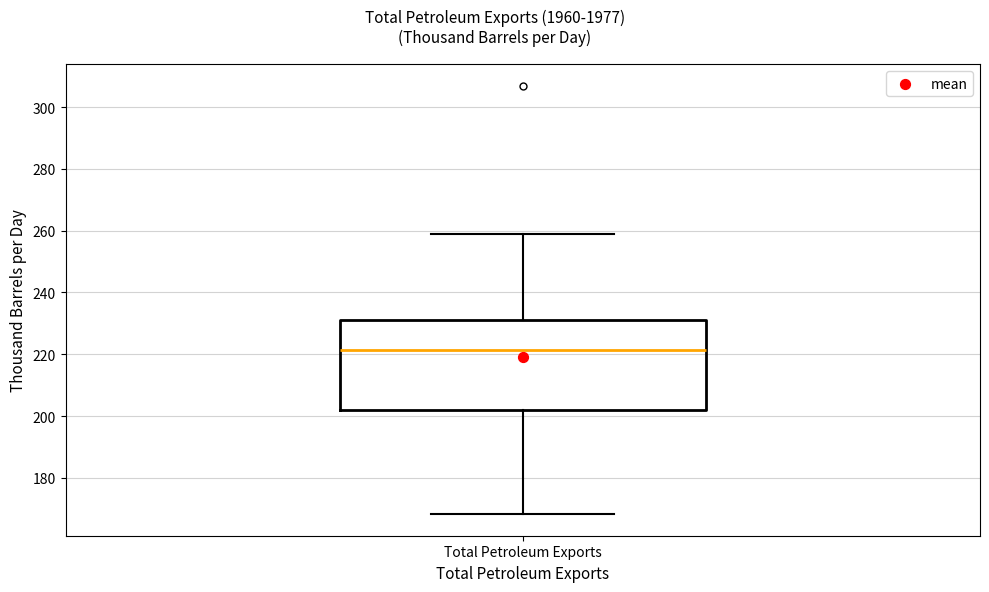

Transcribe this box plot: give where the median line is, the range the box spans, and where the two whiskers end, as read against the y-axis. The values are not printed on the chart, so give them approximately, as read against the axis.

median 222, box 202 to 232, whiskers 168 to 258